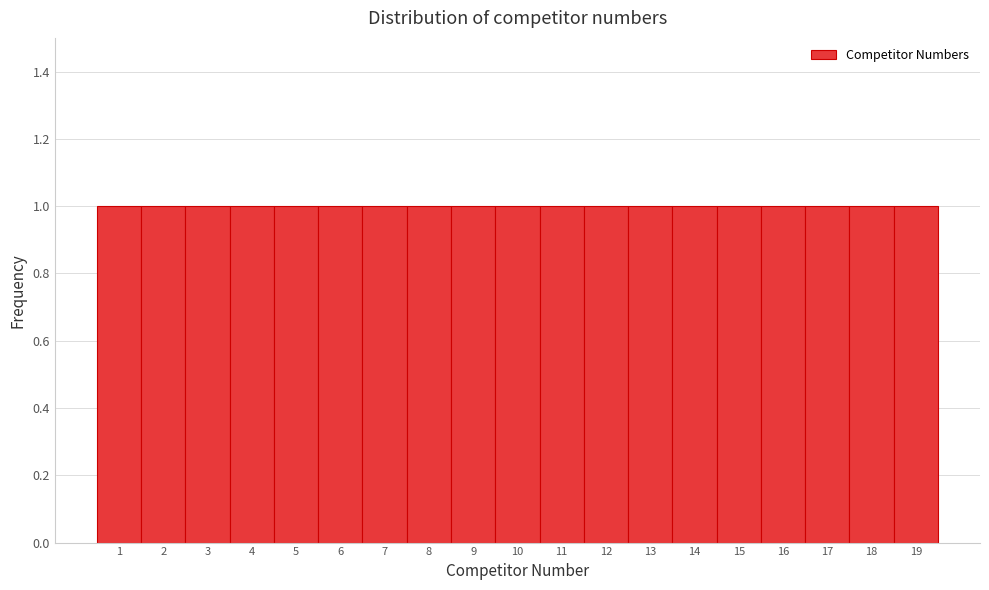

Reading left to right, transcribe this chart: for each bar, give the range it covers on the x-axis and its height. The values are not printed on the chart, so give them approximately, as read against the axis.

0.5 to 1.5: 1
1.5 to 2.5: 1
2.5 to 3.5: 1
3.5 to 4.5: 1
4.5 to 5.5: 1
5.5 to 6.5: 1
6.5 to 7.5: 1
7.5 to 8.5: 1
8.5 to 9.5: 1
9.5 to 10.5: 1
10.5 to 11.5: 1
11.5 to 12.5: 1
12.5 to 13.5: 1
13.5 to 14.5: 1
14.5 to 15.5: 1
15.5 to 16.5: 1
16.5 to 17.5: 1
17.5 to 18.5: 1
18.5 to 19.5: 1